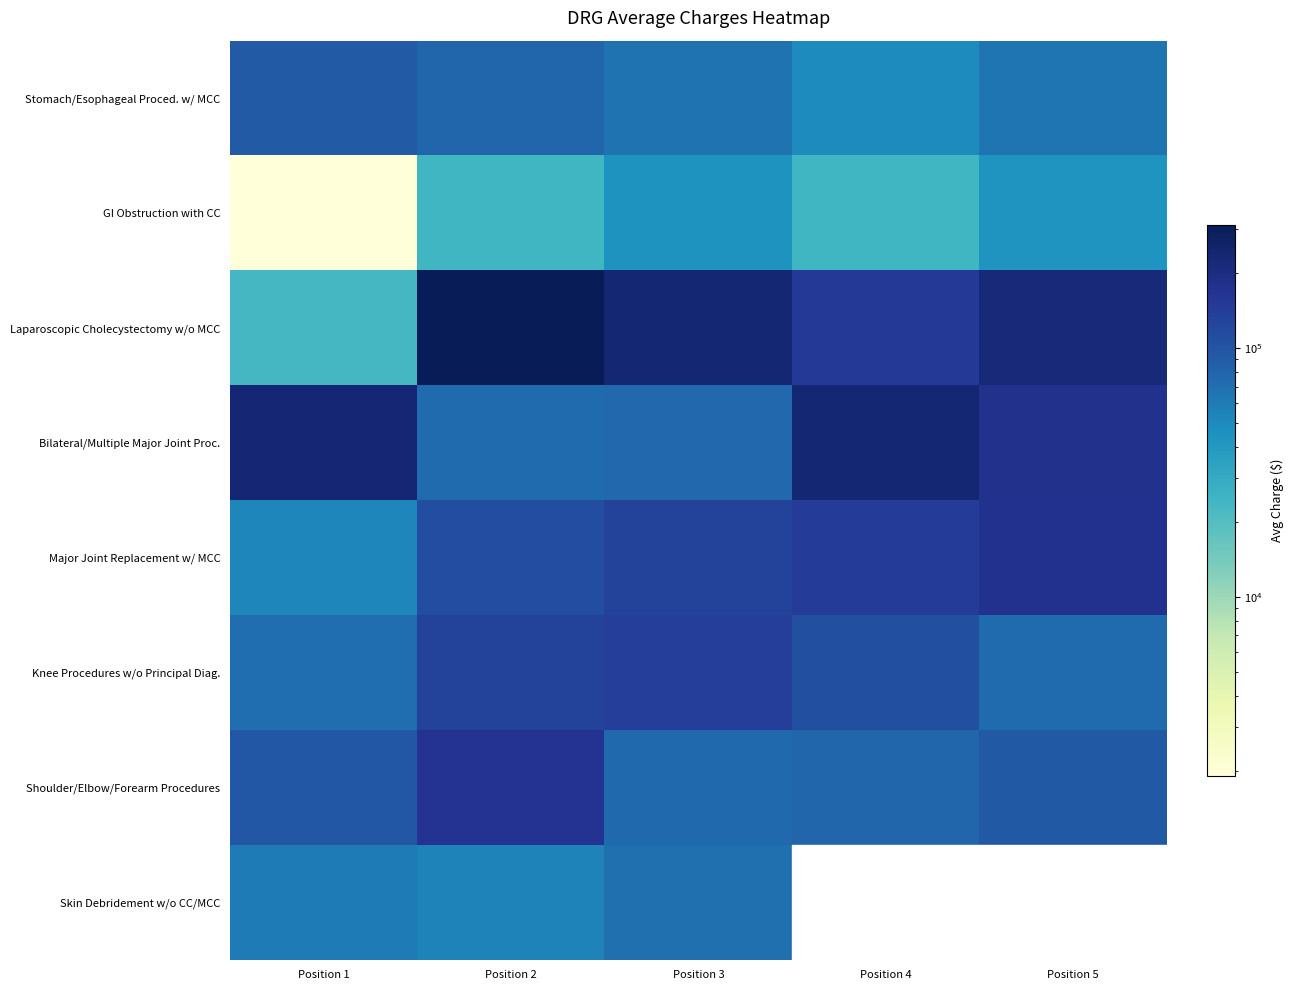

Count the number of categories in the chart.

5